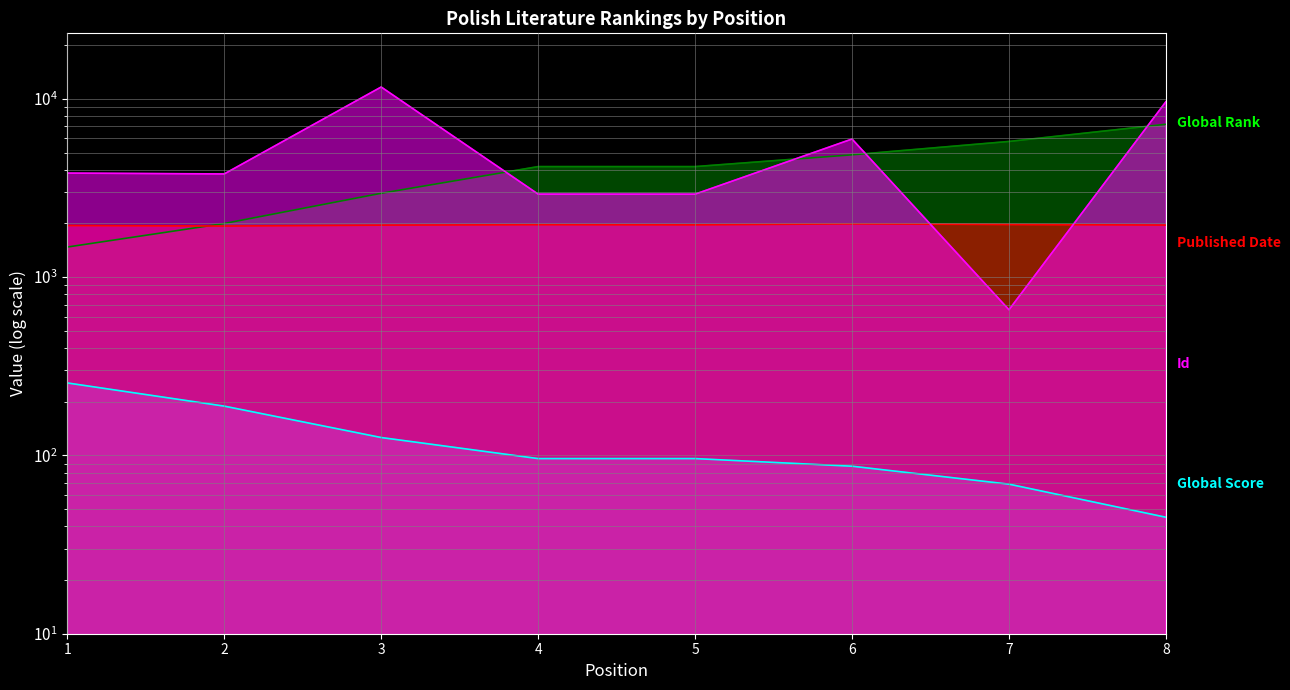

What is the value of the Published Date point at the 1st from the left?

1947